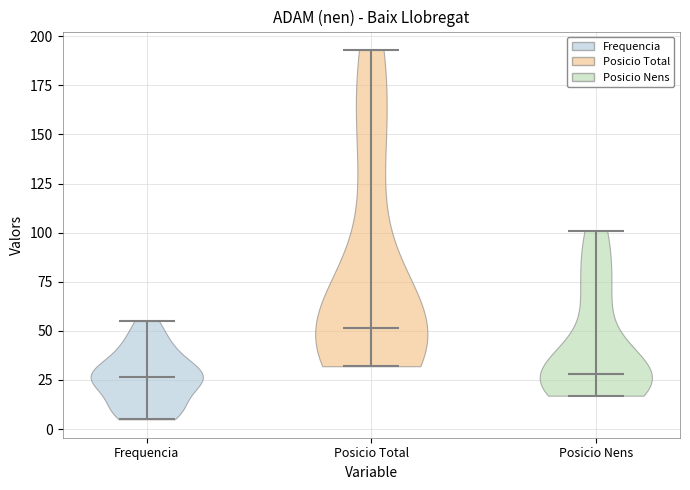

What is the highest point the violin for Frequencia reaches on the y-axis? The values are not printed on the chart, so give them approximately, as read against the axis.

55